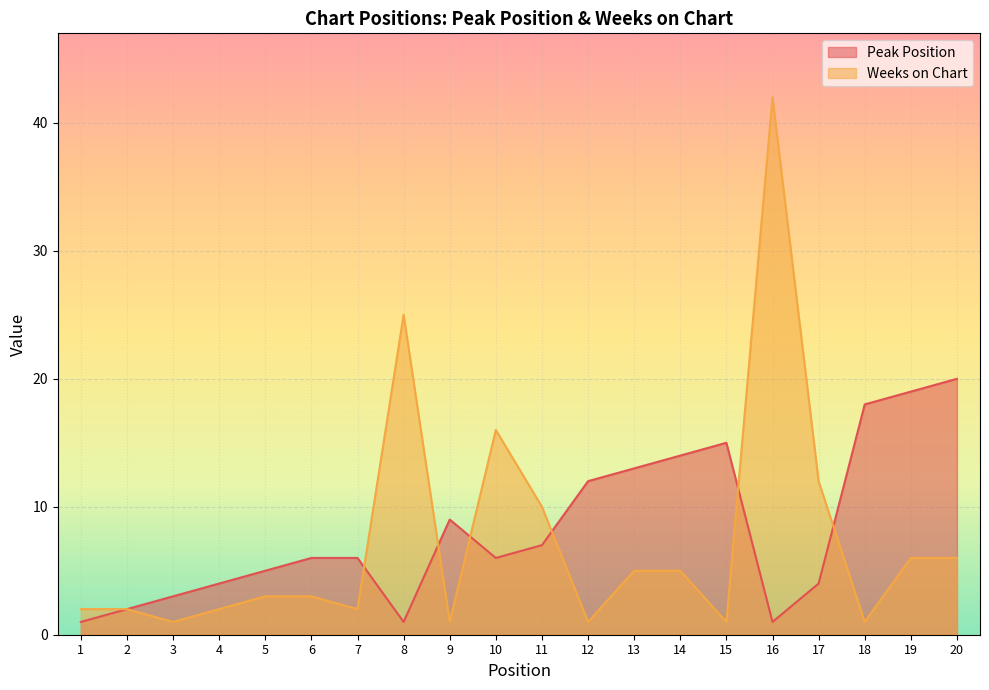

How many interior local valleys does the Weeks on Chart series have?

6